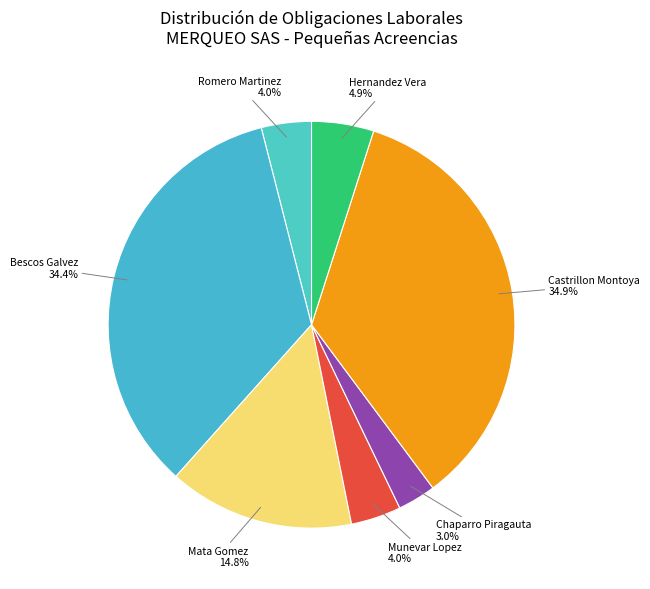

Rank the categories by value from lowest to highest.

CHAPARRO PIRAGAUTA YIME ALEXANDER, ROMERO MARTINEZ LOPE FRANCISCO, MUNEVAR LOPEZ PEDRO JOSE, HERNANDEZ VERA JHON CARLOS, MATA GOMEZ ORIANA ALEJANDRA, BESCOS GALVEZ JAIME, CASTRILLON MONTOYA DIEGO